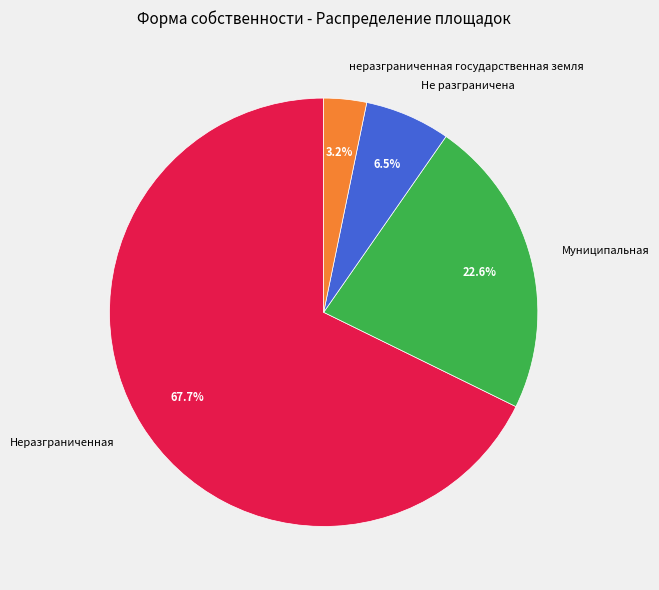

Which slice is the smallest?

неразграниченная государственная земля